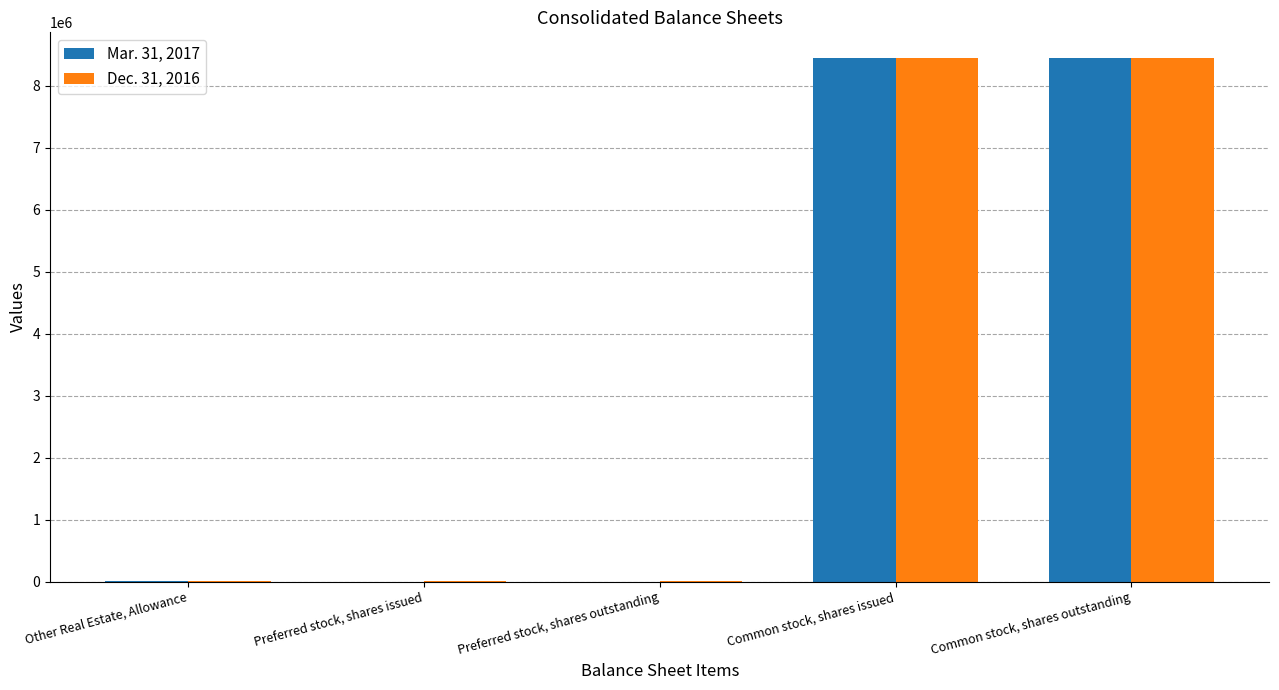

The Dec. 31, 2016 series shows 8439258 at Common stock, shares issued. True or false?

True